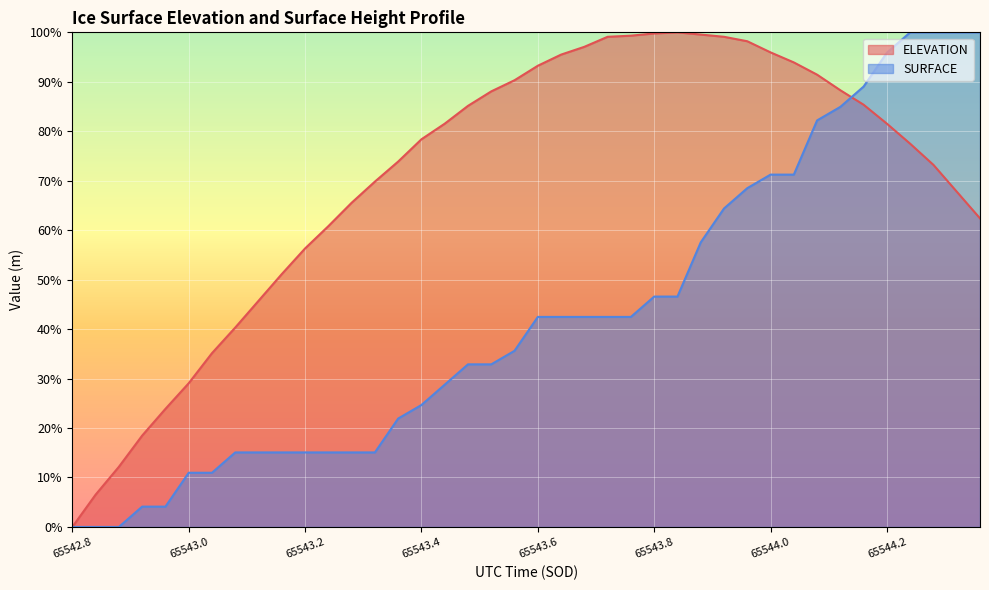

At which category does the chart reach its peak across all series?

65543.853